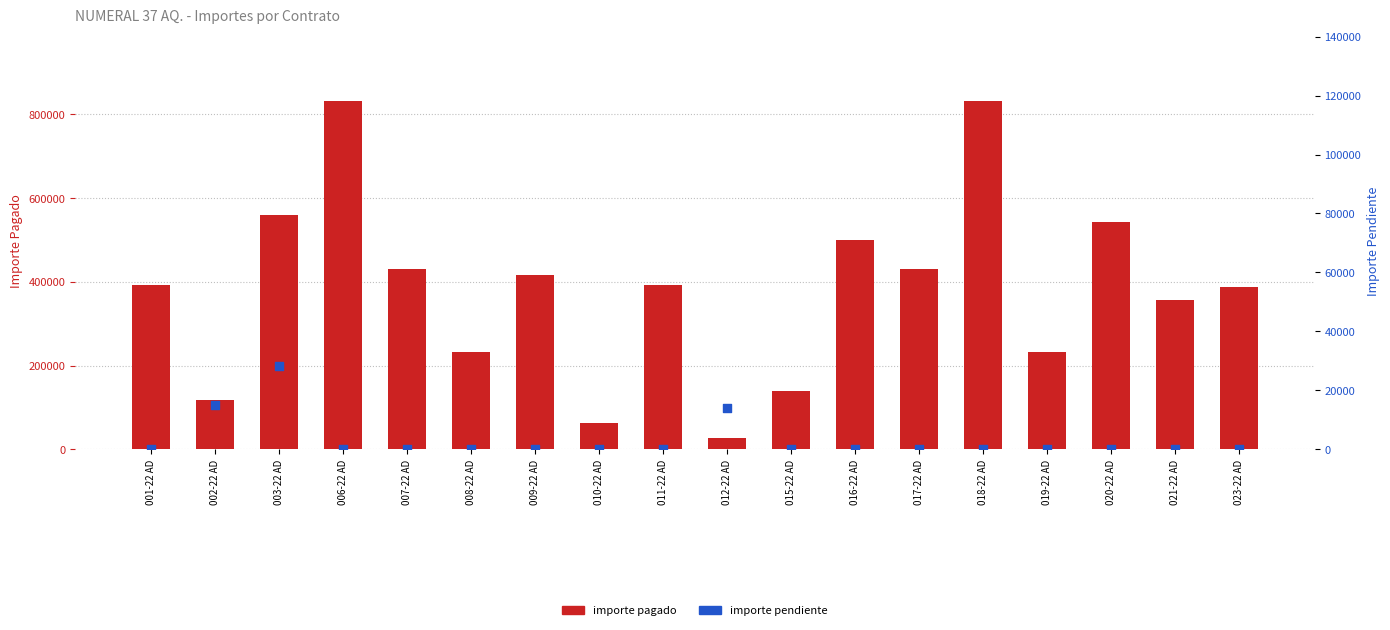

Which series has the largest total across all categories?

importe pagado